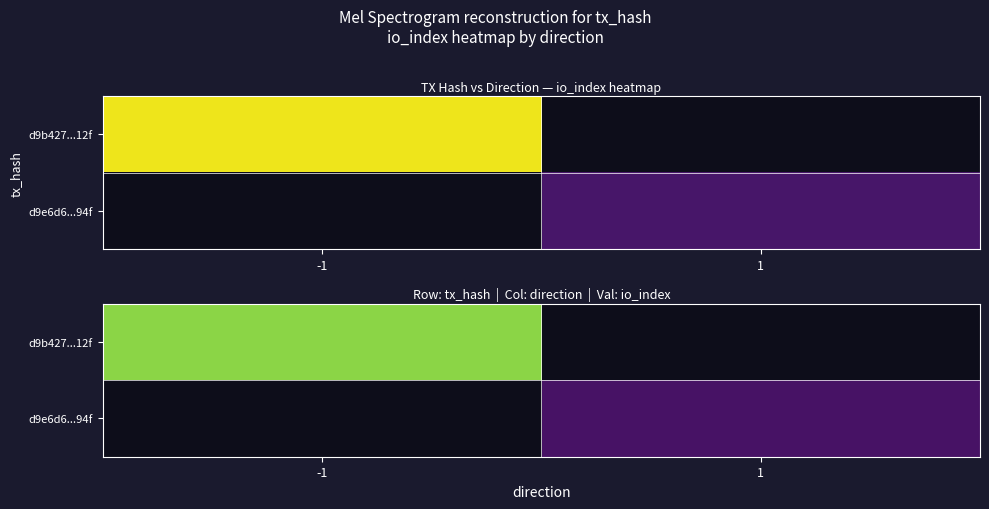

True or false: d9e6d6...94f has a value of 11.0 at 1.

True